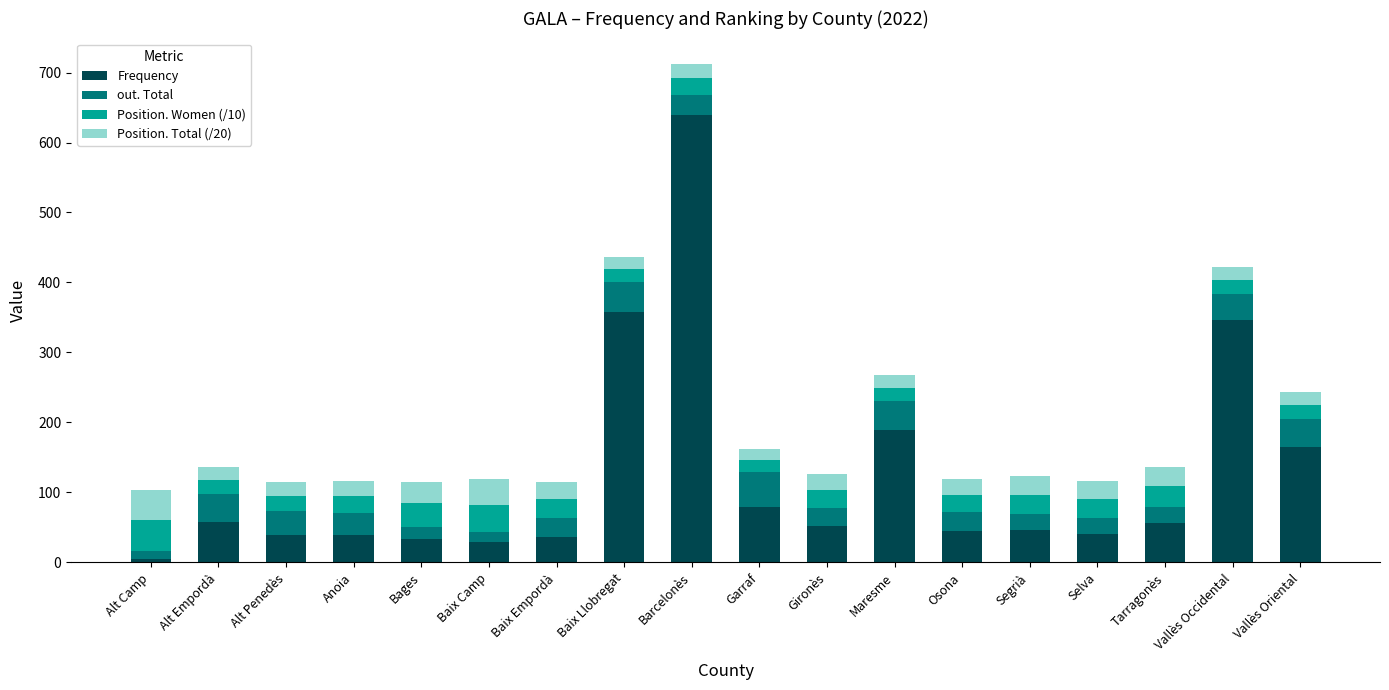

Which category has the lowest value in the Frequency series?

Alt Camp